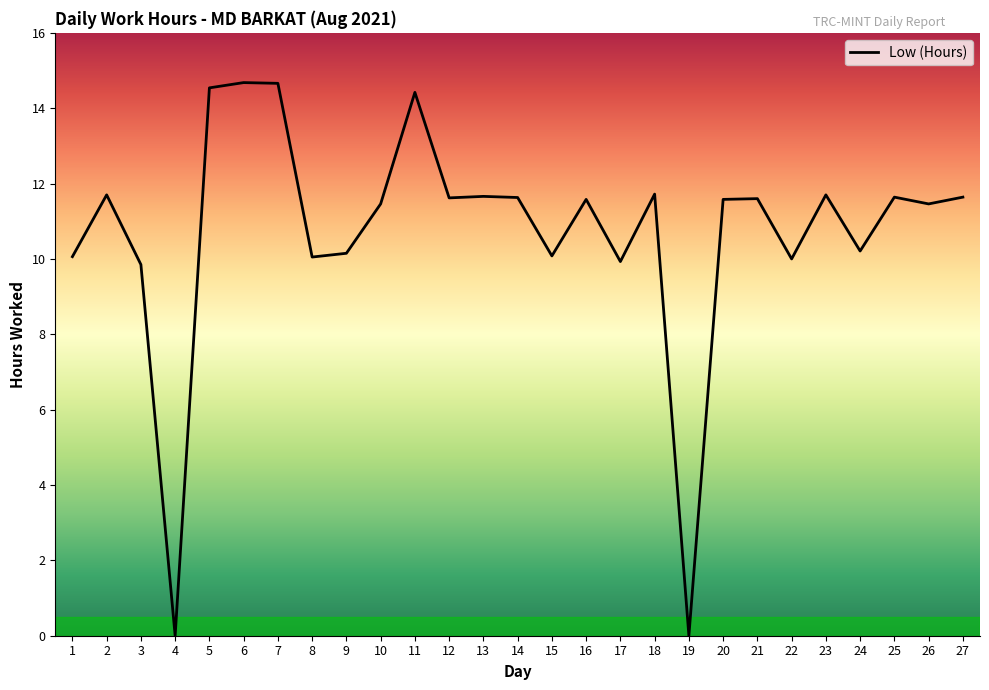

The value at 12 is 17.7. True or false?

False